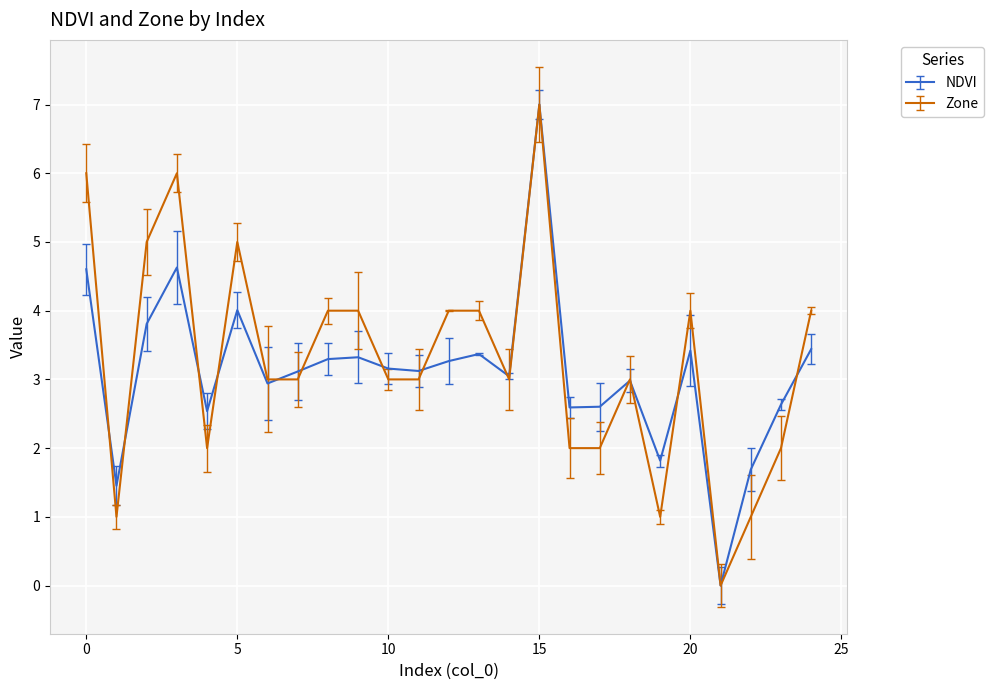

What is the maximum value shown in the chart?

7.0